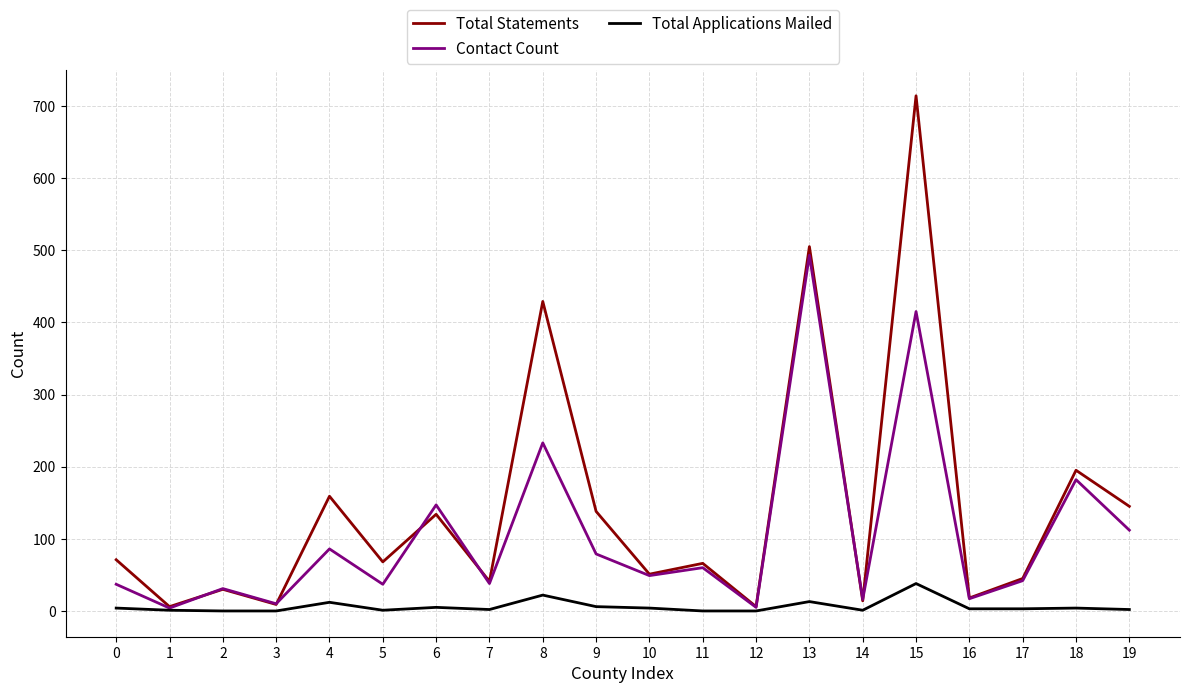

List the series in order of their overall mean, lowest first.

Total Applications Mailed, Contact Count, Total Statements